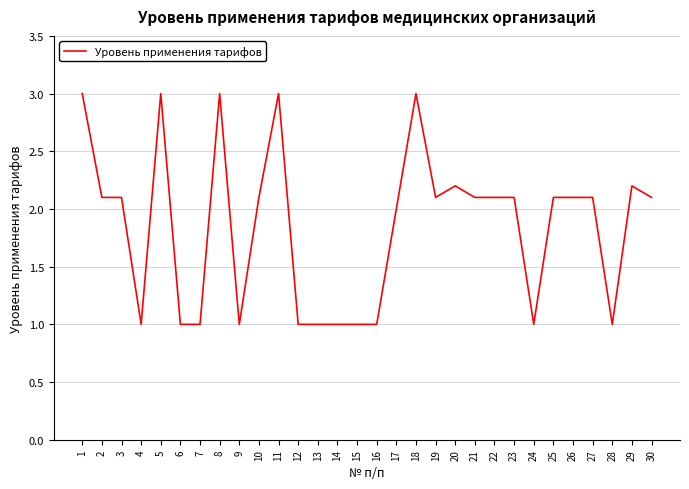

What is the difference between the second highest and minimum values?

2.0